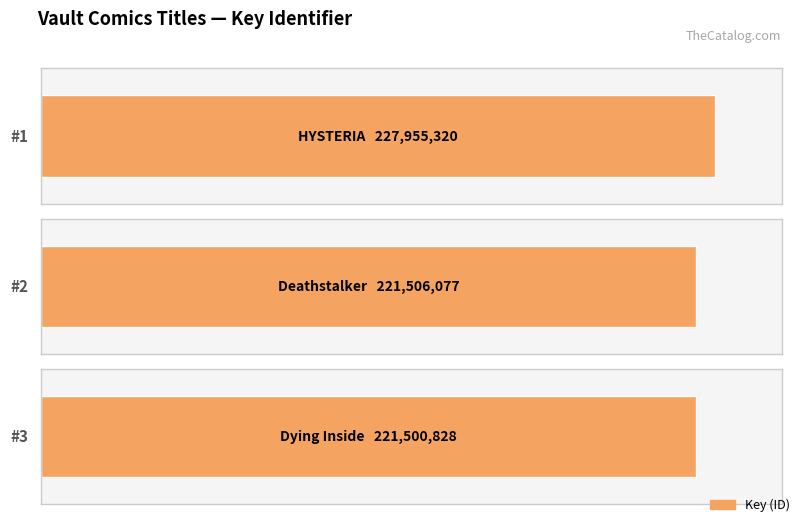

Reading right to left, list all the values displayed in this chart.

Dying Inside=221500828	Deathstalker=221506077	HYSTERIA=227955320